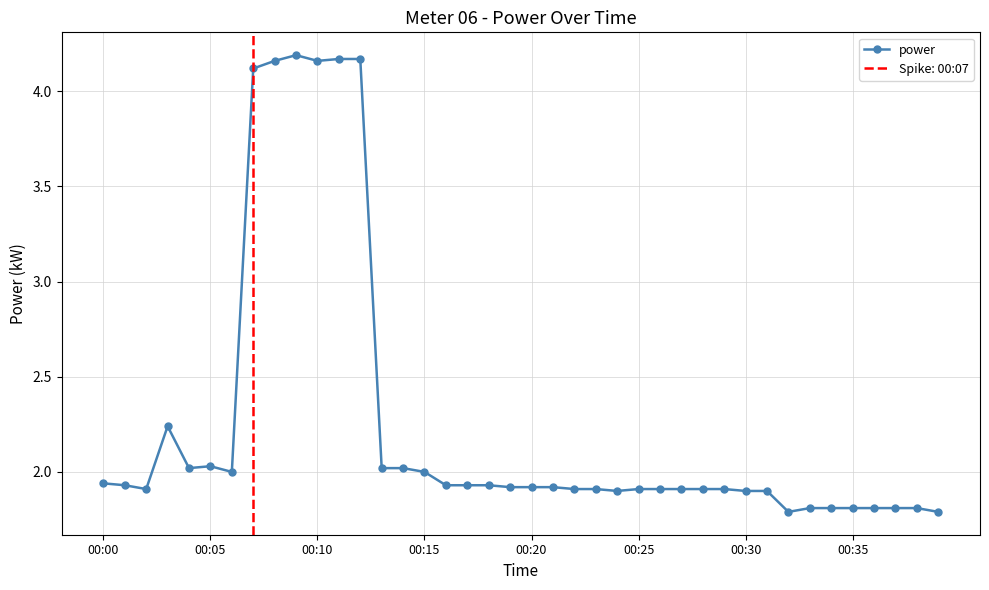

What is the label of the 14th point from the left?

13